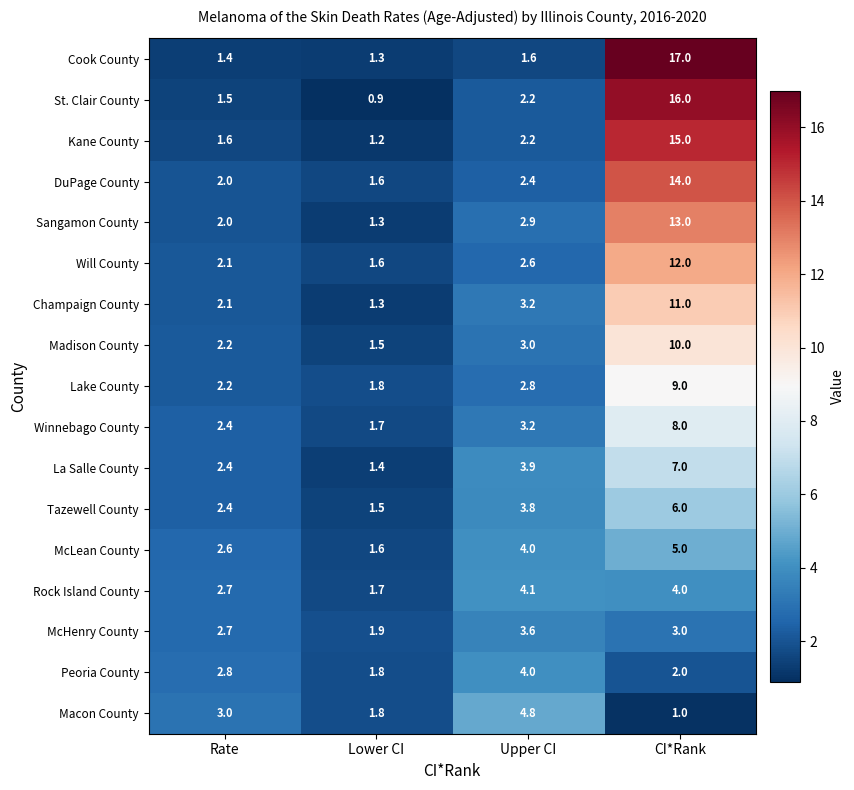

How many data points does each series have?

4